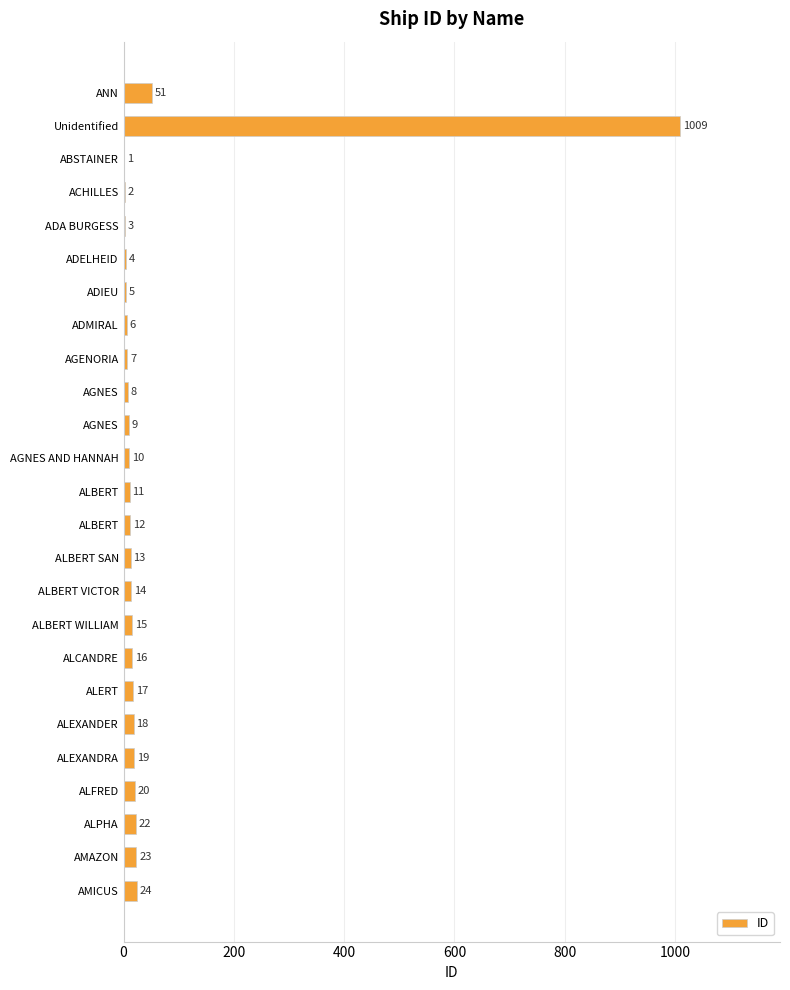

Are the bars horizontal?

Yes